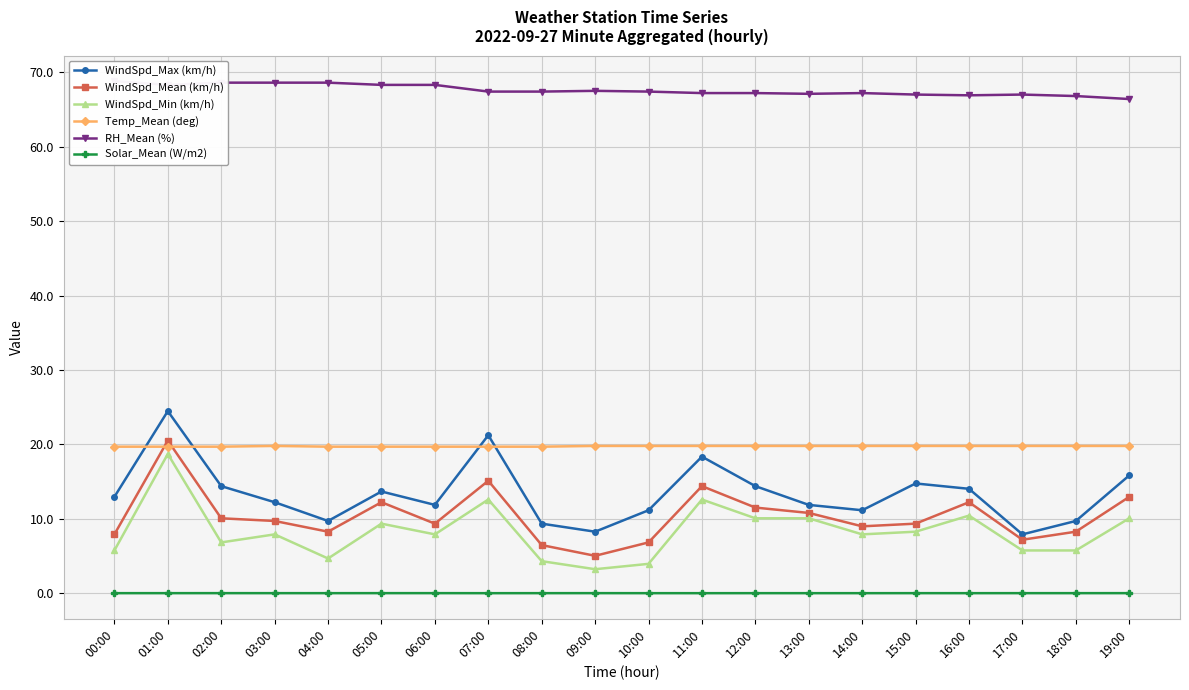

Between 11:00 and 09:00, which is larger?

11:00